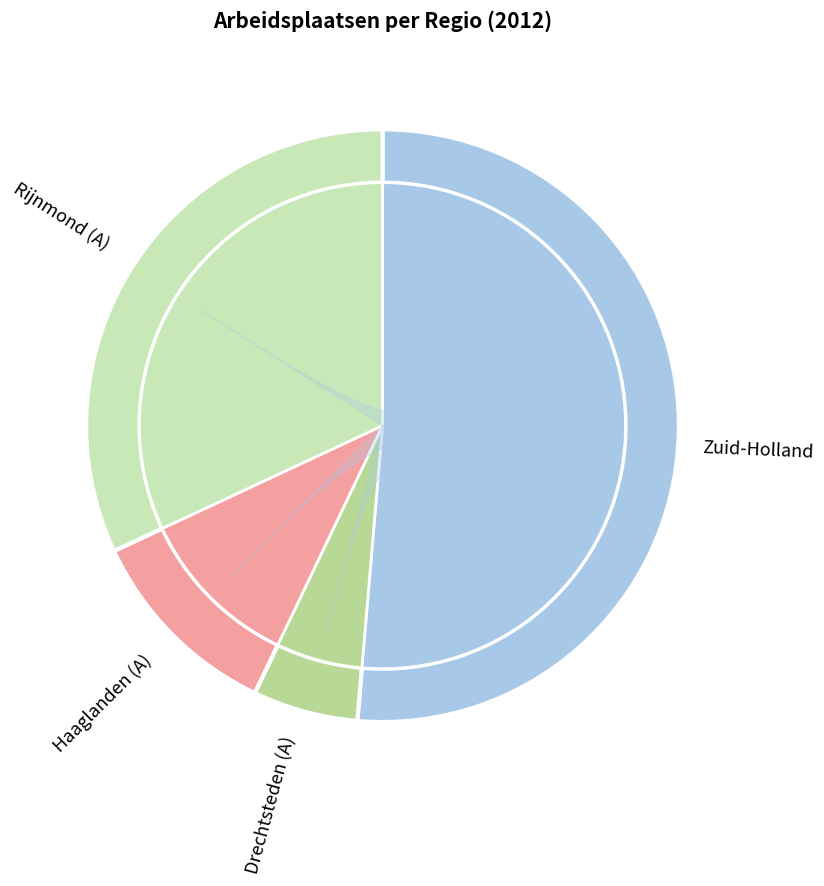

To the nearest percent, what portion does Rijnmond (A) represent?

32%